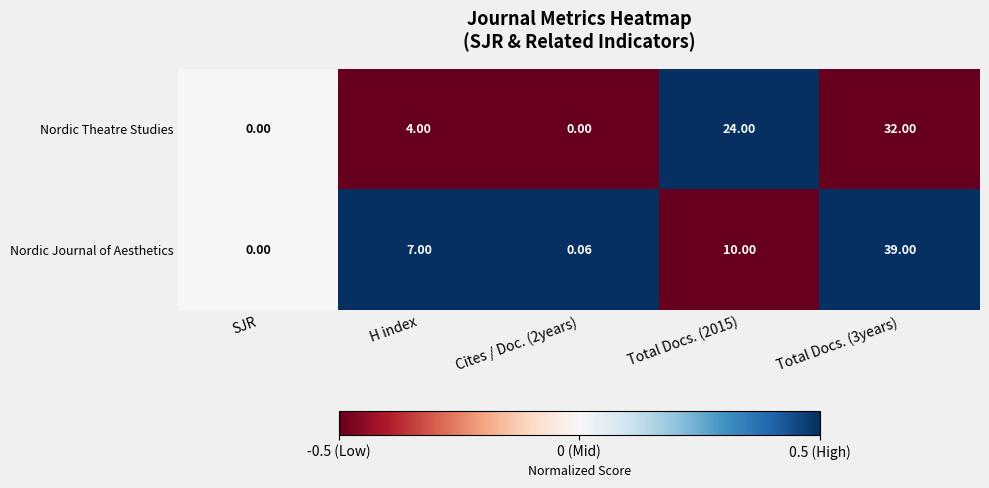

List the series in order of their peak value, highest first.

Nordic Journal of Aesthetics, Nordic Theatre Studies